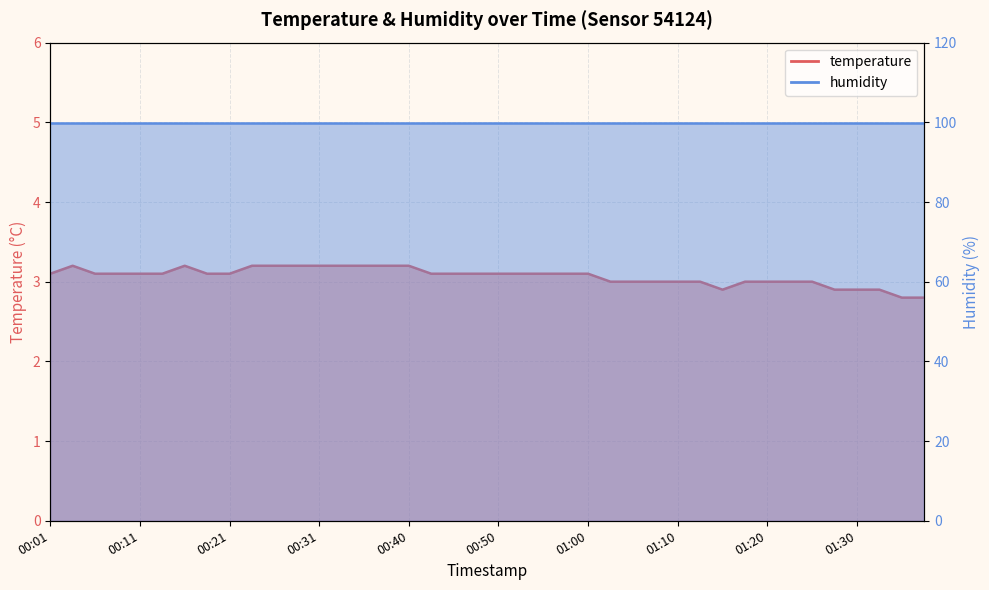

Between 00:58 and 00:18, which is larger?

00:58